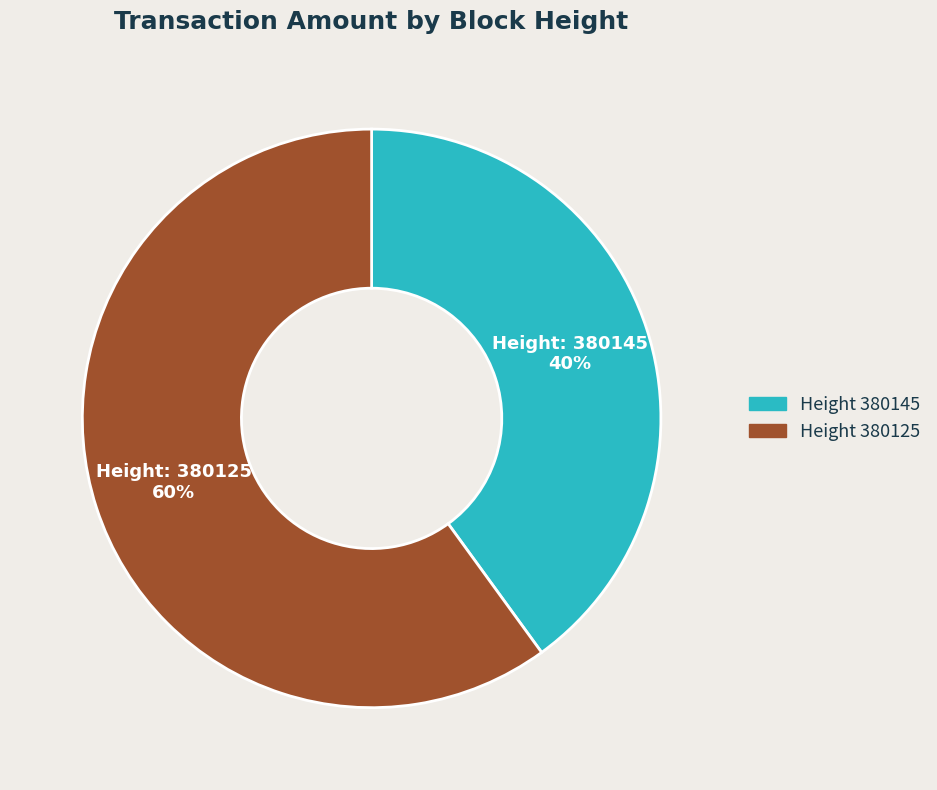

To the nearest percent, what is the difference between the largest and smallest slice percentages?

20%